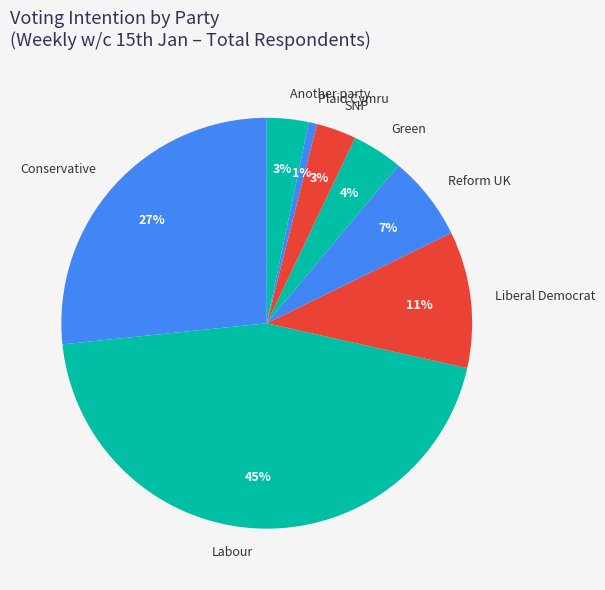

What percentage is the Reform UK slice, to the nearest percent?

7%